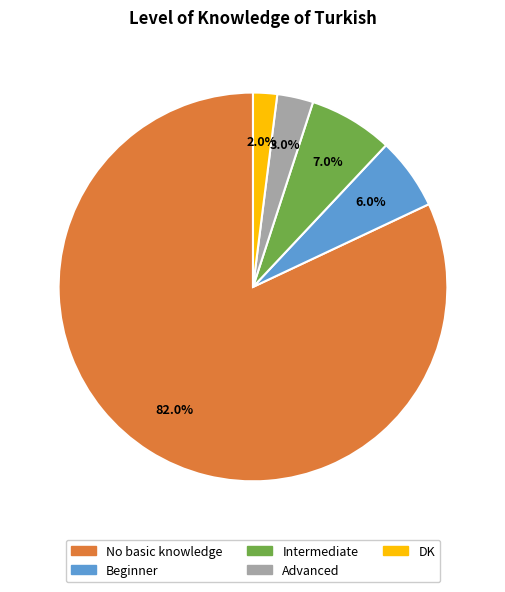

To the nearest percent, what is the difference between the Intermediate and No basic knowledge slice percentages?

75%